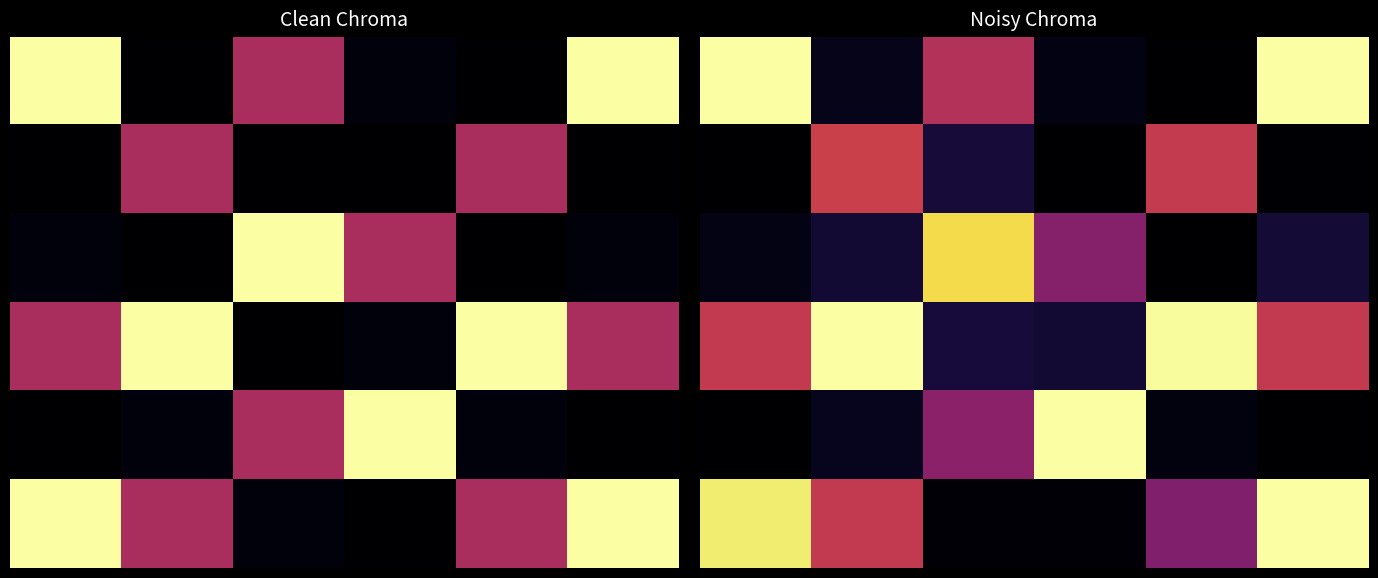

What is the total value across all series at 3?

69.0